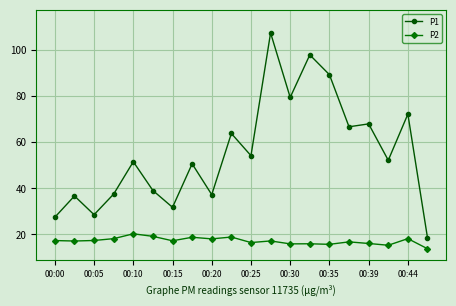

True or false: P1 and P2 cross at least once.

False